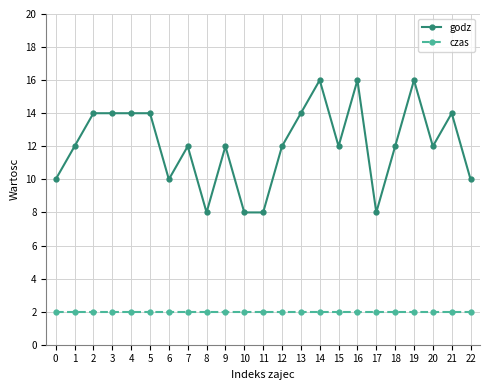

Count the number of categories in the chart.

23